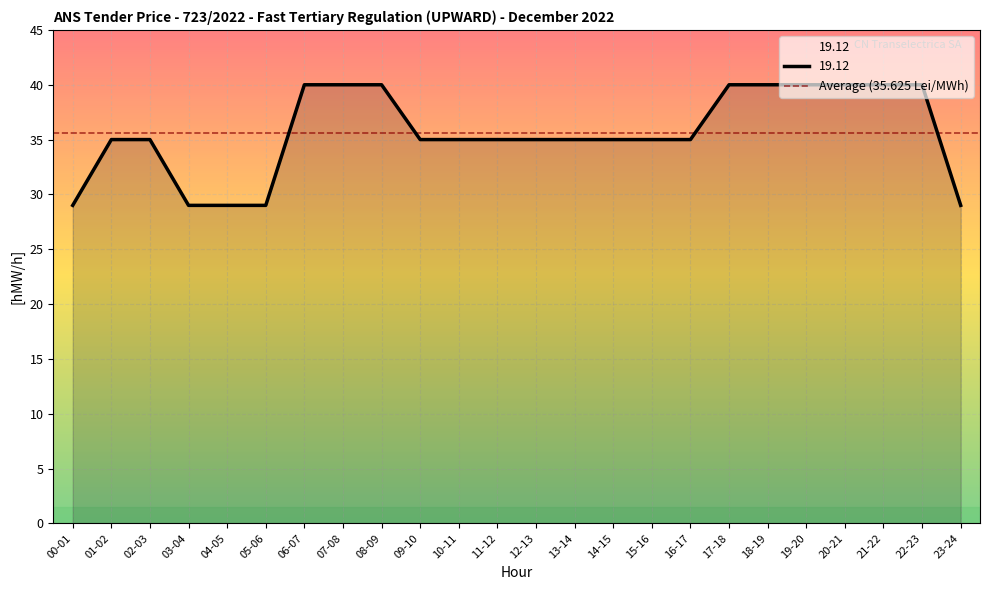

Between 13-14 and 08-09, which is larger?

08-09